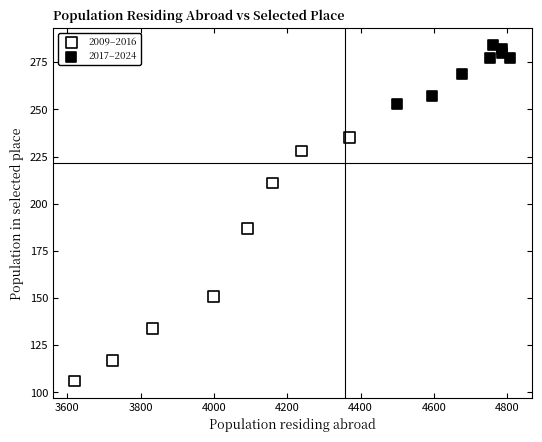

Which series has the widest spread of Y values?

2009–2016